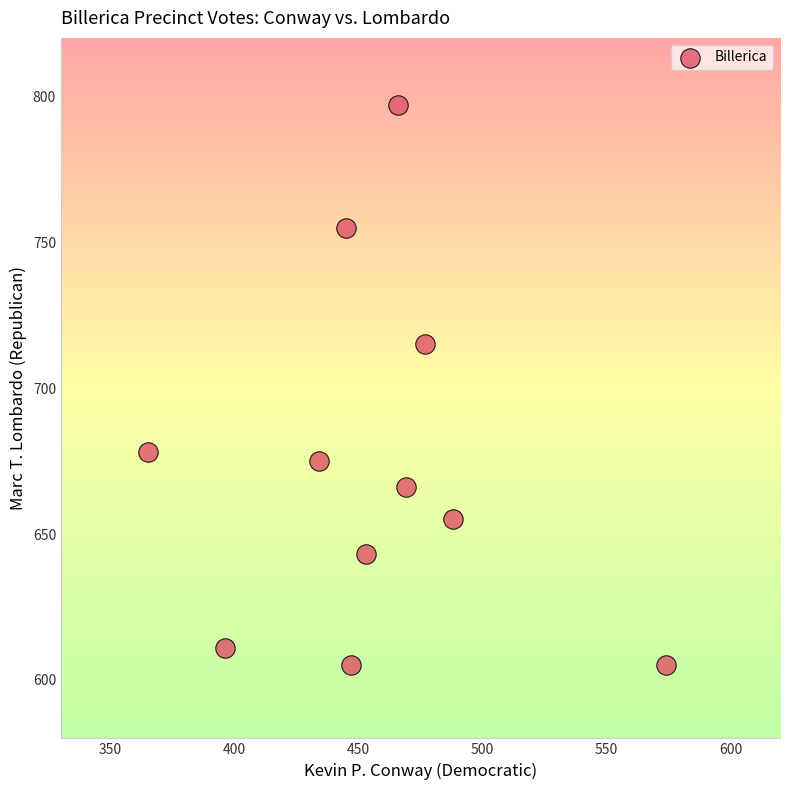

What Y value in the scatter plot is closest to 701?

715